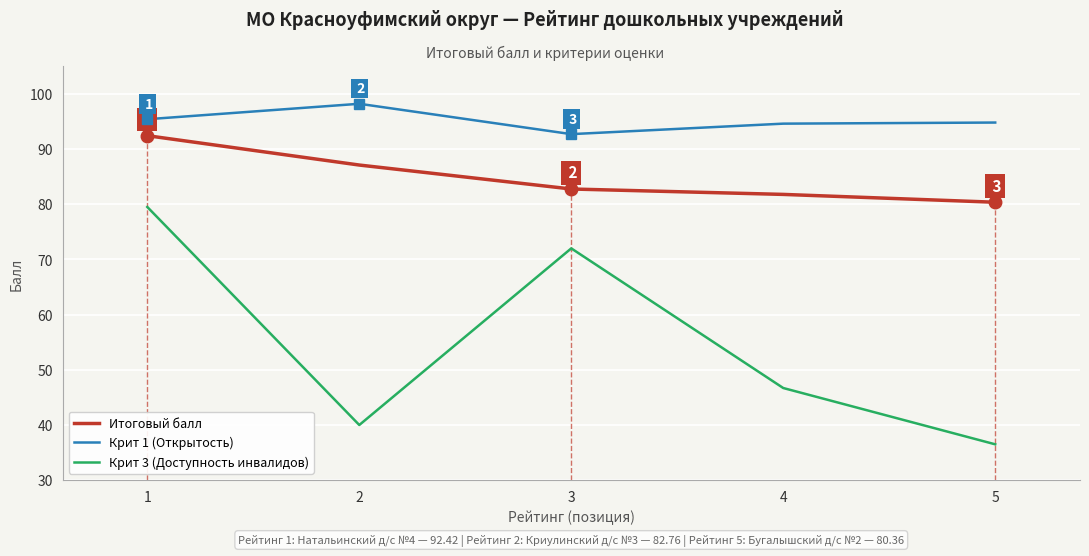

True or false: Крит 1 (Открытость) has more than 1 points higher than both neighbors.

False